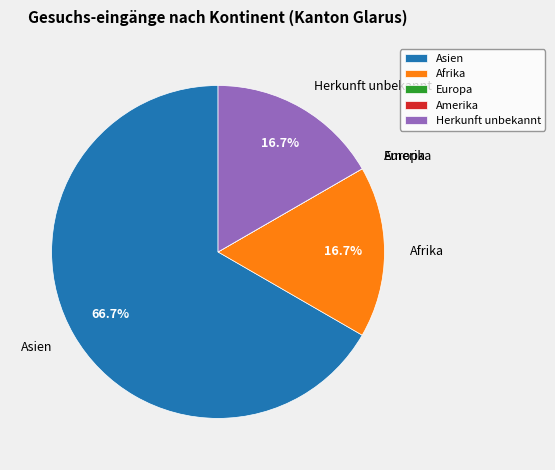

Combined, do Herkunft unbekannt and Afrika account for over 50%?

No